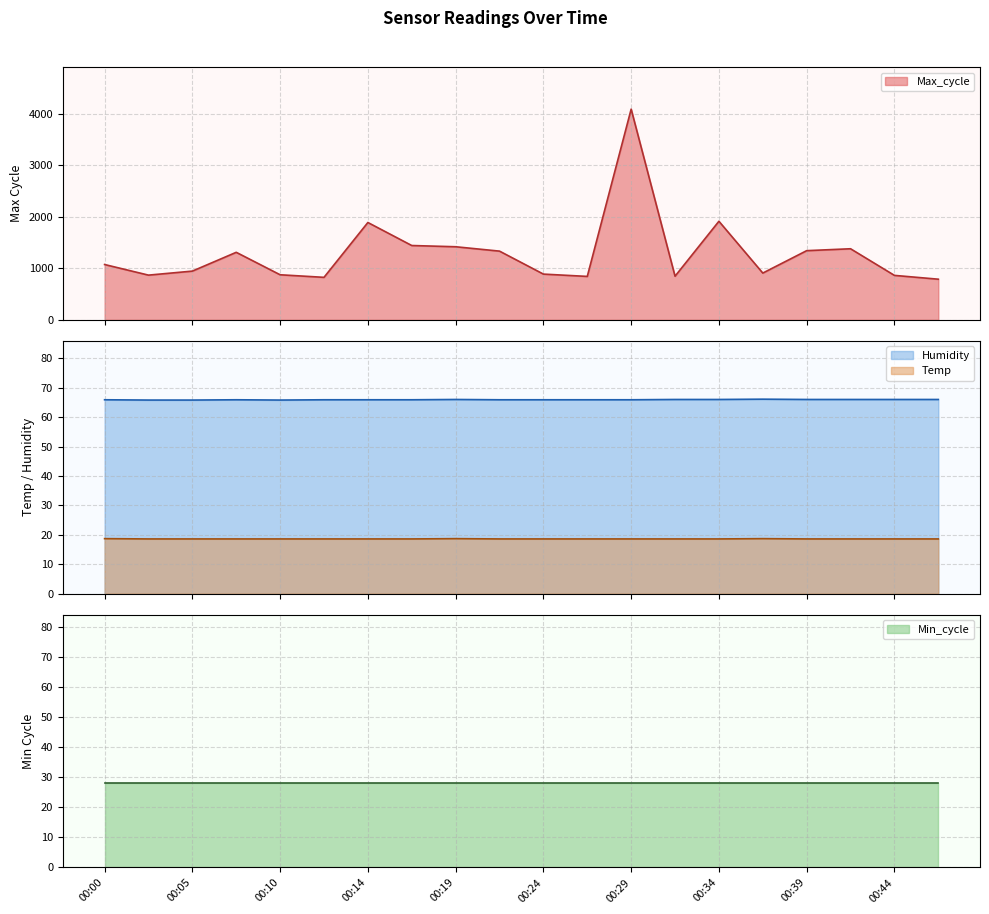

What is the difference between the Max_cycle values at 00:34 and 00:02?

1046.0